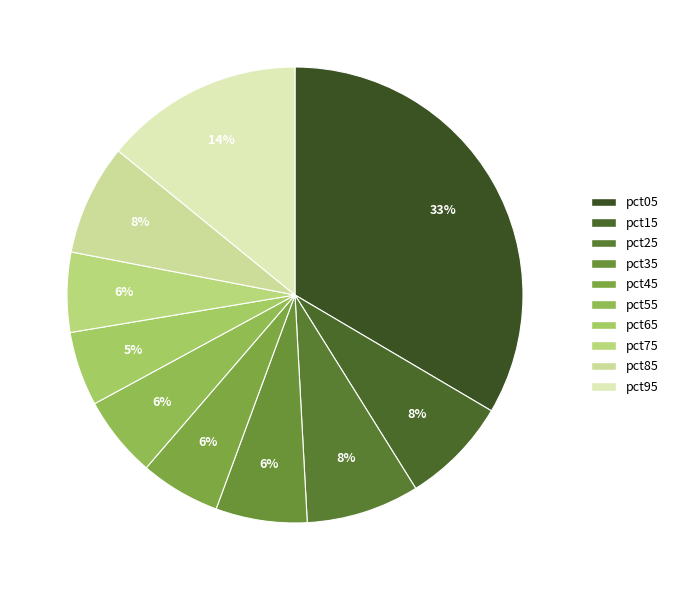

How many segments does this pie chart have?

10